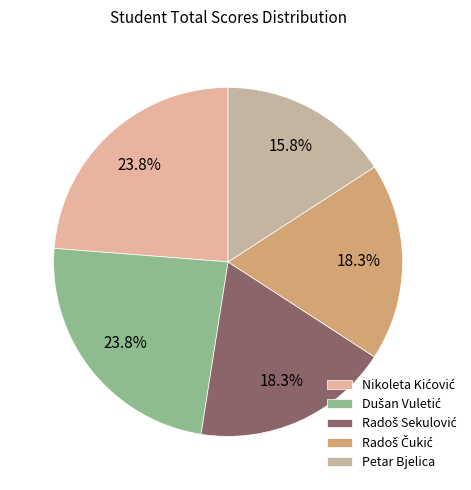

Count the number of slices in the pie.

5